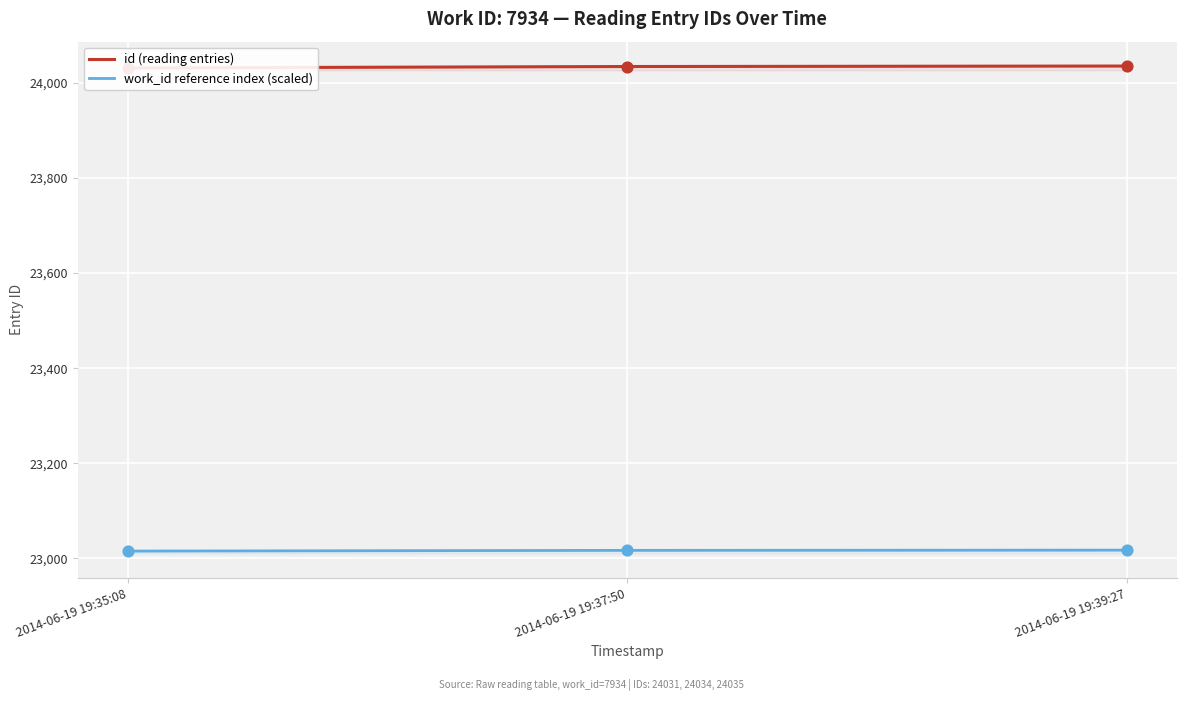

At which category is the sum across all series the highest?

2014-06-19 19:39:27